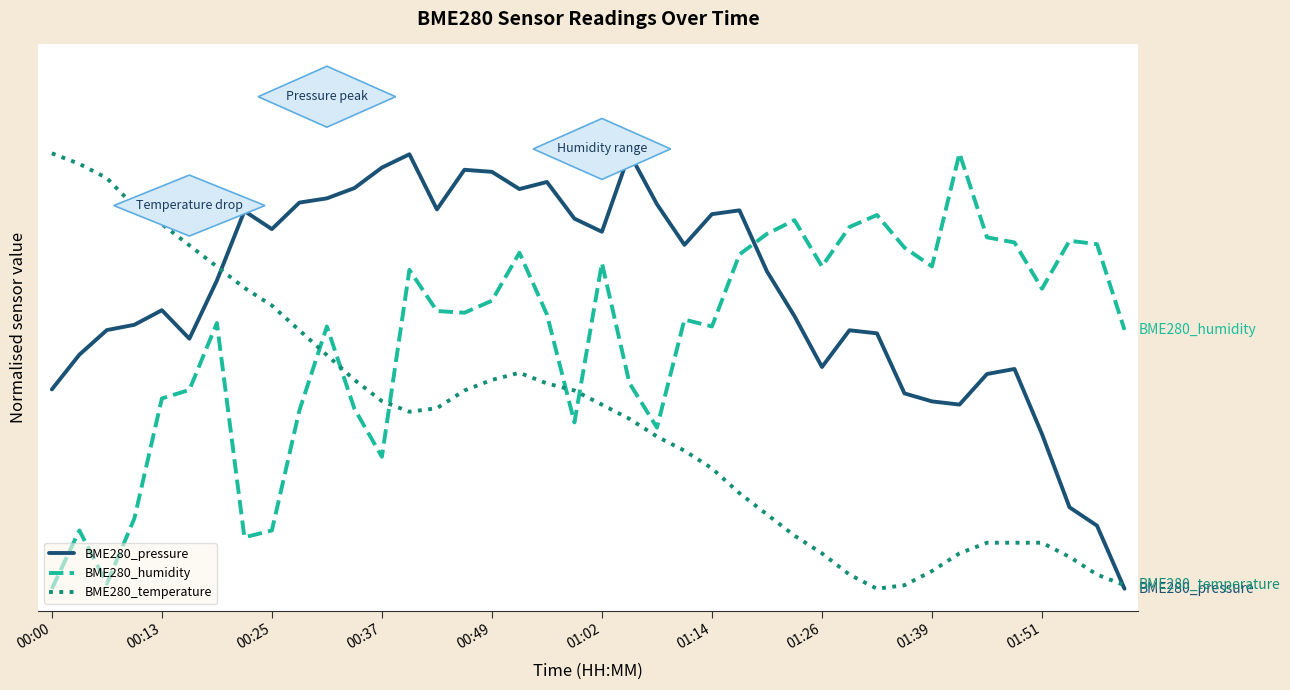

Which category has the highest value in the BME280_pressure series?

21